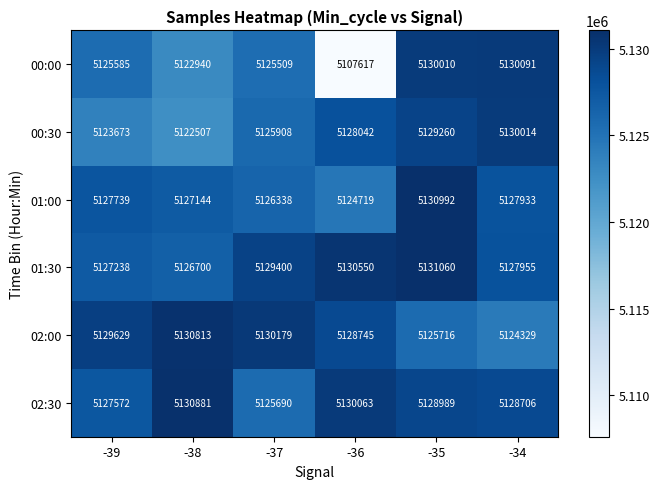

What is the minimum value shown in the chart?

5107617